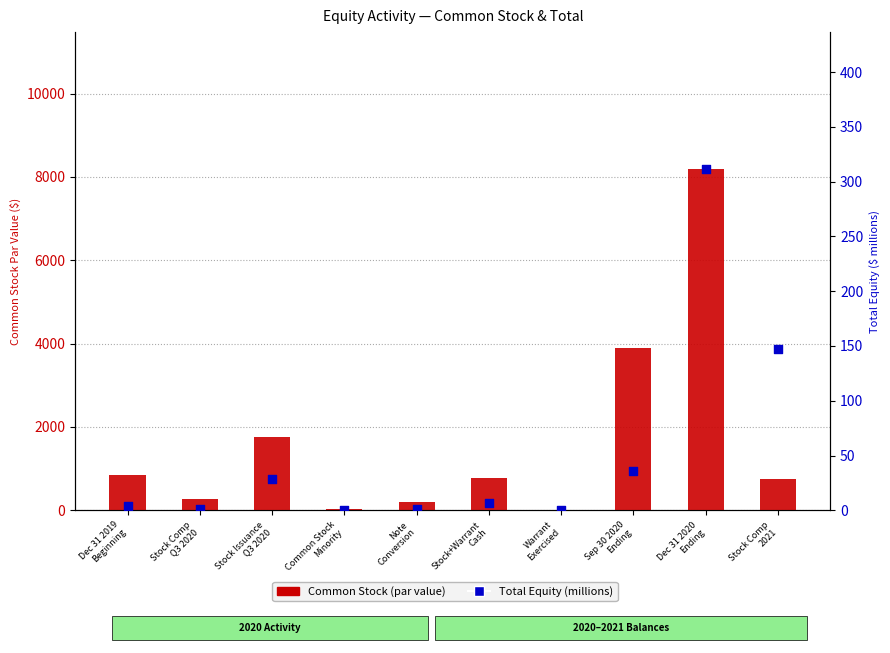

Is the value of Total Equity (millions) at Stock Comp
Q3 2020 greater than the value of Common Stock (par value) at Note
Conversion?

No